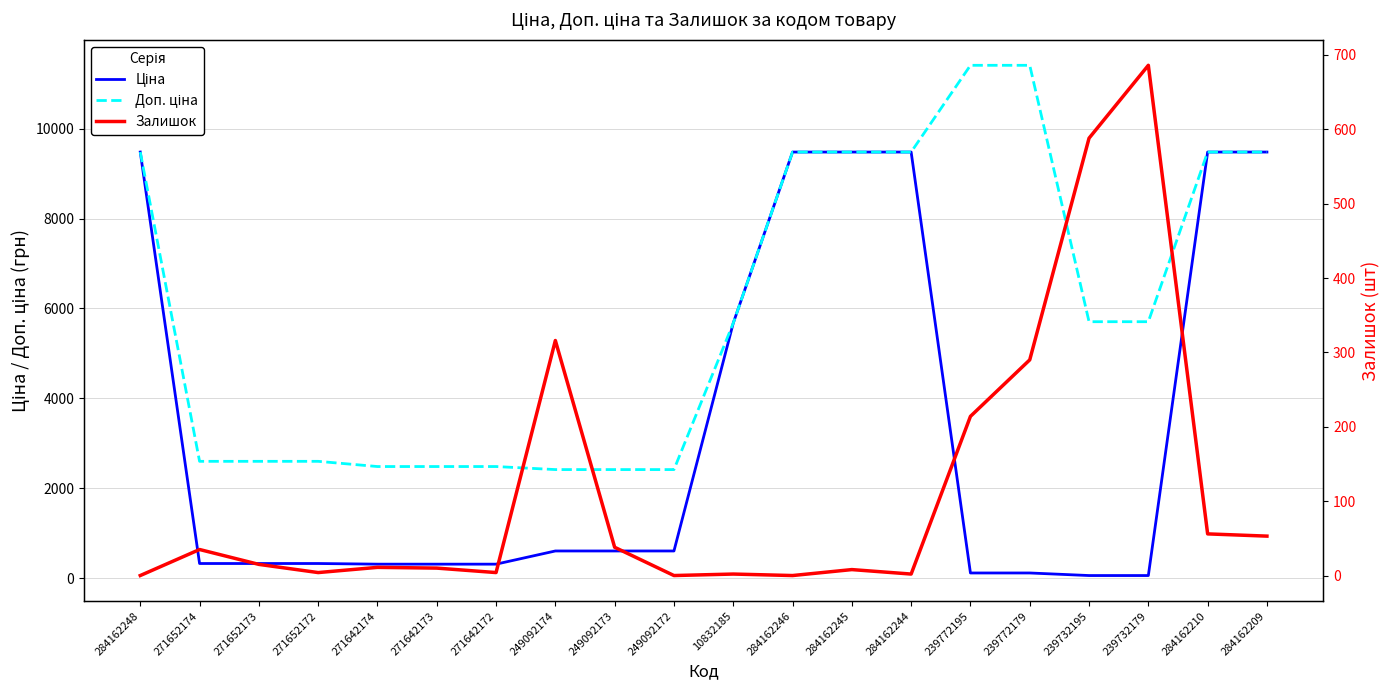

Is this an area chart (filled region under the line)?

No